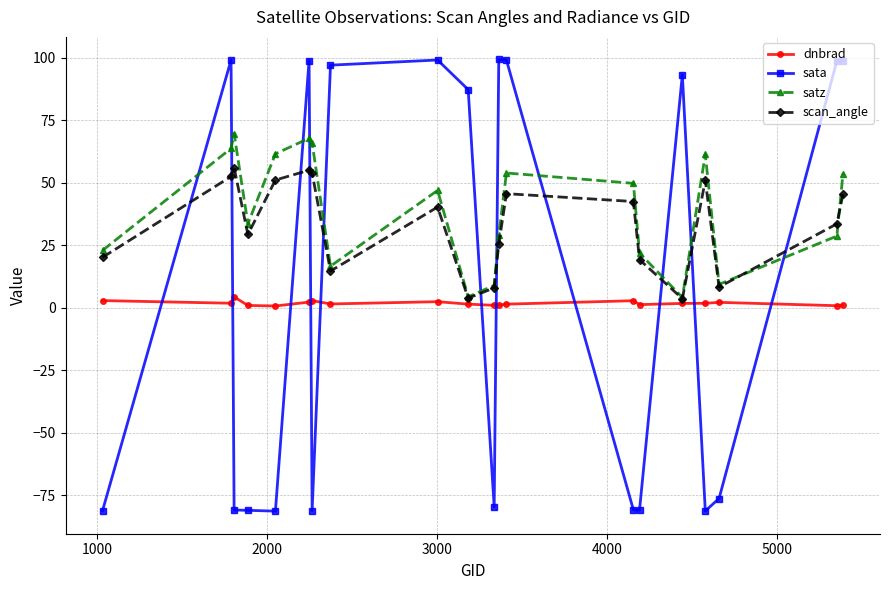

What is the maximum value for scan_angle?

56.1